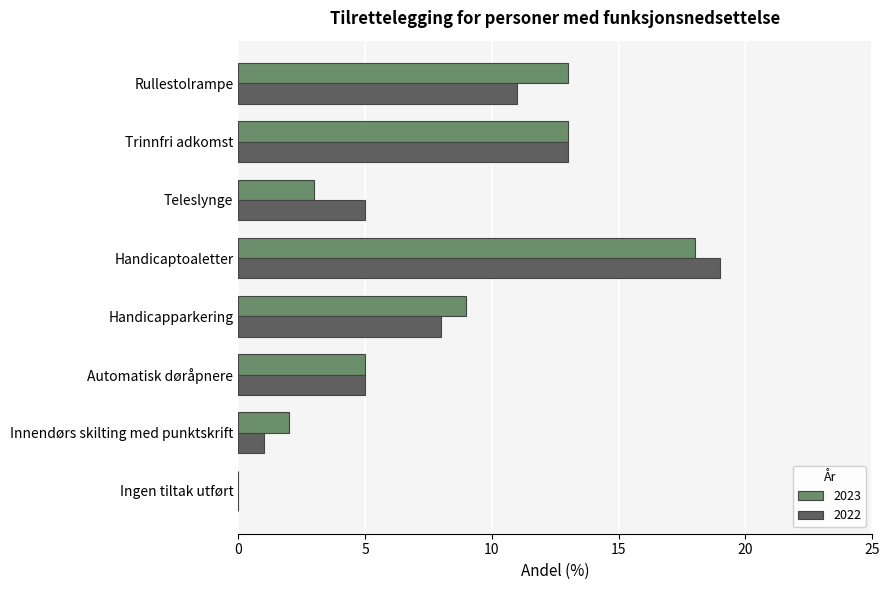

Is the value of 2022 at Innendørs skilting med punktskrift greater than the value of 2023 at Ingen tiltak utført?

Yes